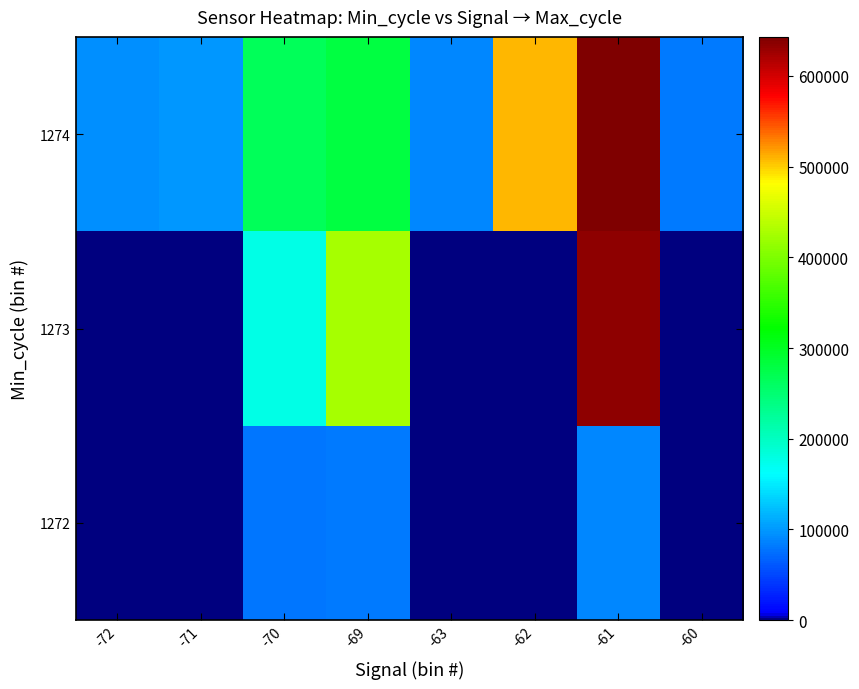

Reading right to left, transcribe all the data shown in this chart.

1272: -60=0	-61=88303	-62=0	-63=0	-69=80761	-70=79965	-71=0	-72=0
1273: -60=0	-61=635510	-62=0	-63=0	-69=426442	-70=176020	-71=0	-72=0
1274: -60=81445	-61=643049	-62=509063	-63=88884	-69=280425	-70=265609	-71=99342	-72=94080